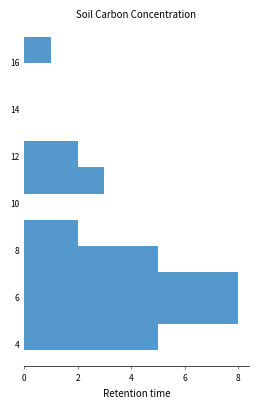

How long is the bar that spans 4.8 to 6.0 on the y-axis? Neither the bar edges nor the lengths are printed on the chart, so give them approximately, as read against the axes.

8